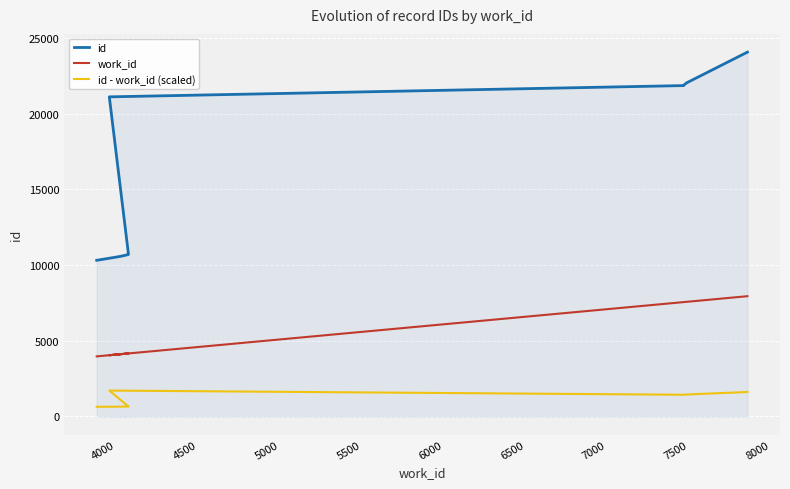

True or false: work_id and id intersect in this chart.

False